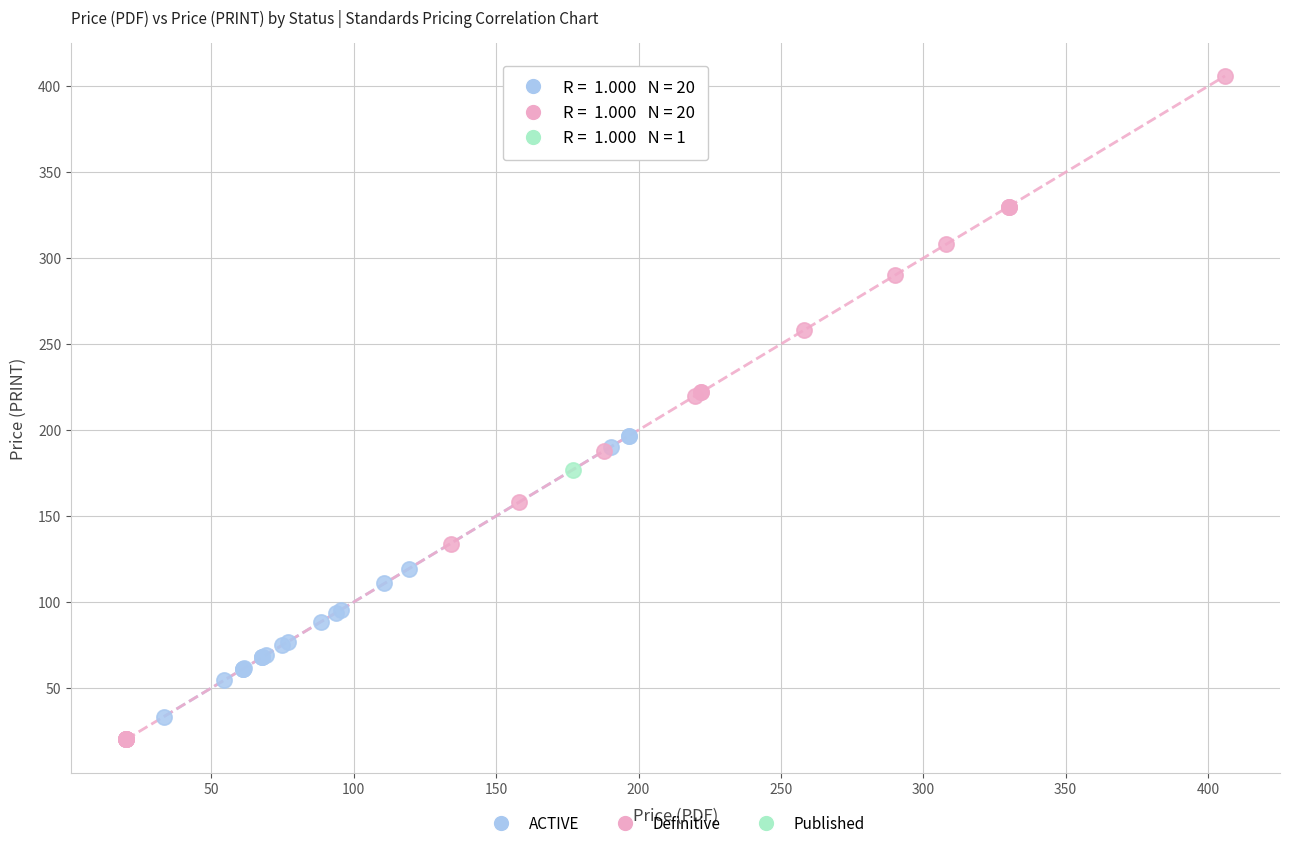

What are all the series names shown in the legend?

ACTIVE, Definitive, Published